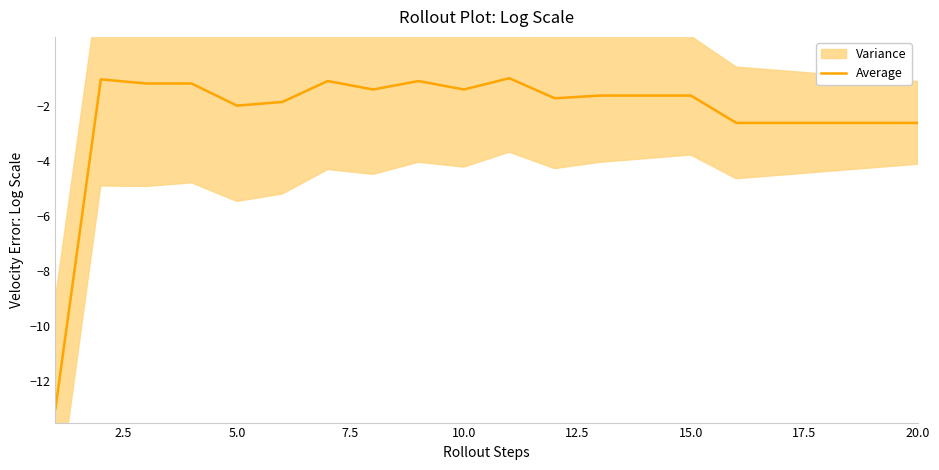

Is it true that Average equals -1.6 at 15.0?

True